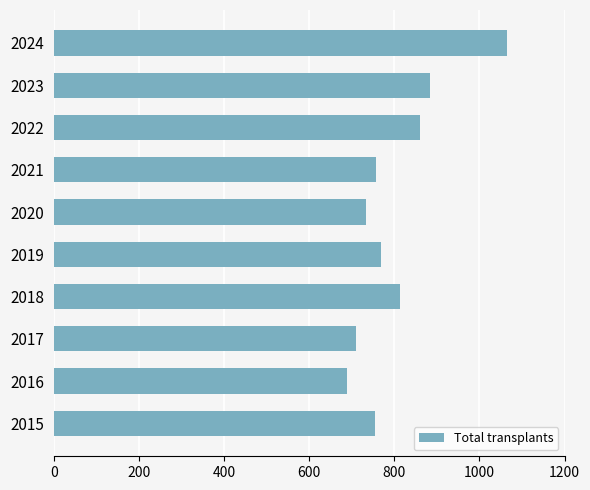

Which category has the highest value across all series?

2024